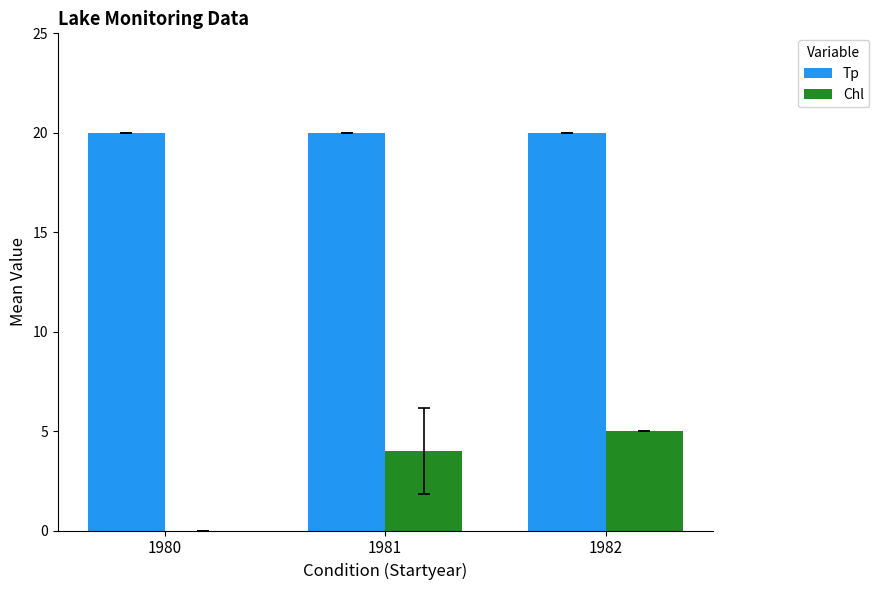

Which series changed the most between 1981 and 1982?

Chl